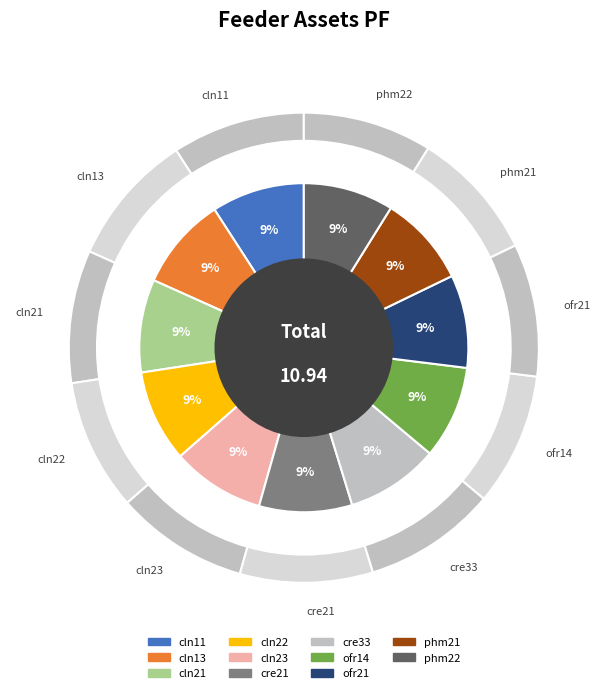

How much of the chart is everything except cln22?

91.0%